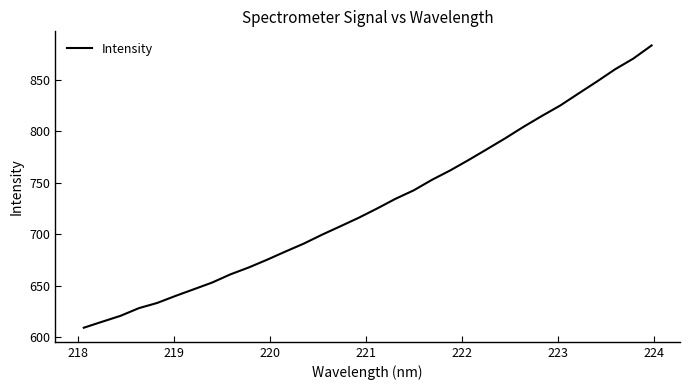

What is the minimum value shown in the chart?

609.4